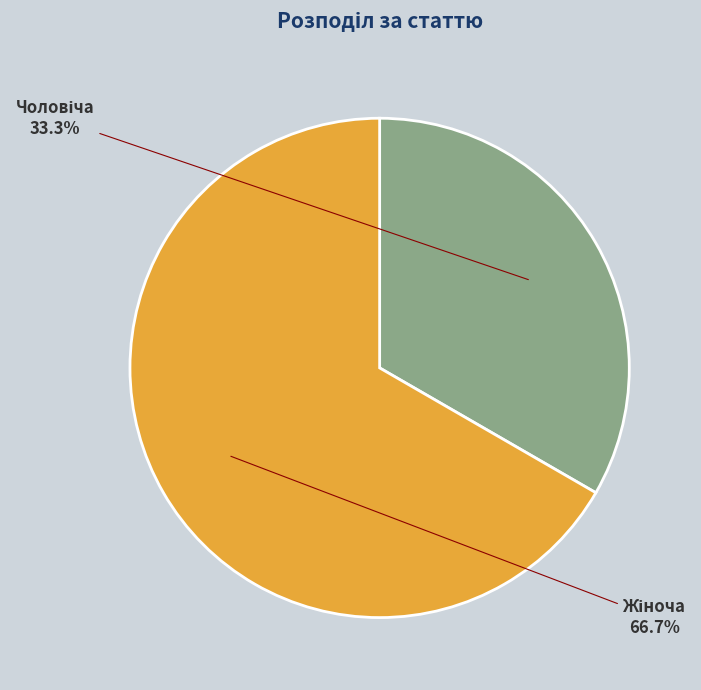

Is there a majority slice in this chart?

Yes